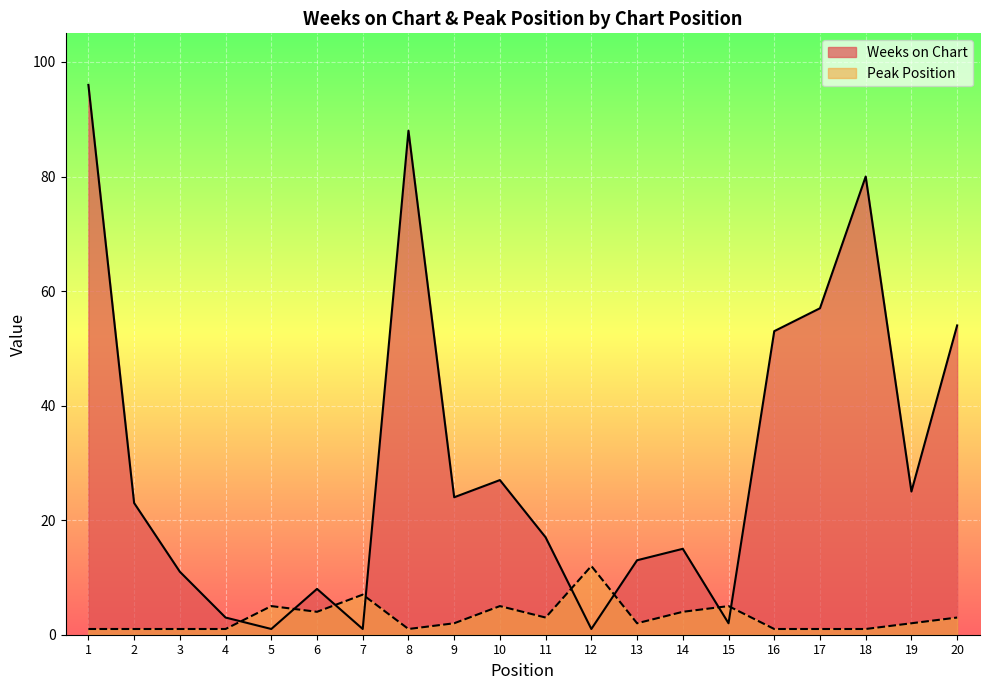

True or false: Weeks on Chart and Peak Position intersect in this chart.

True